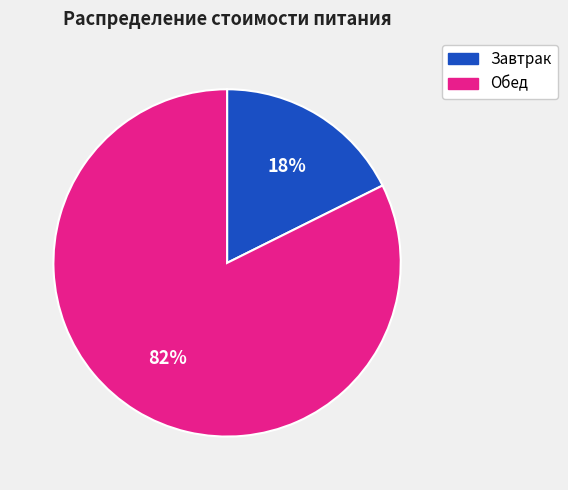

Do Завтрак and Обед together represent more than half of the pie?

Yes